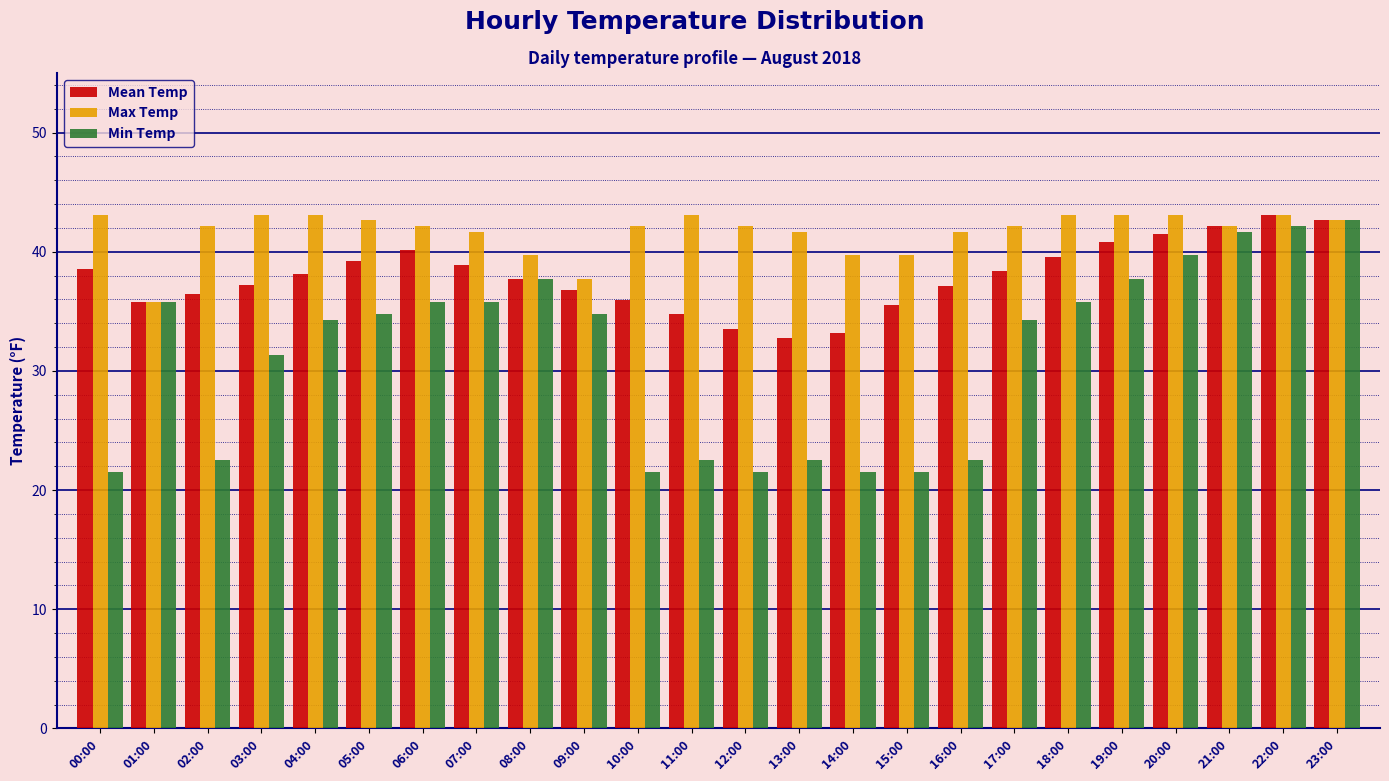

List the series in order of their overall mean, highest first.

Max Temp, Mean Temp, Min Temp